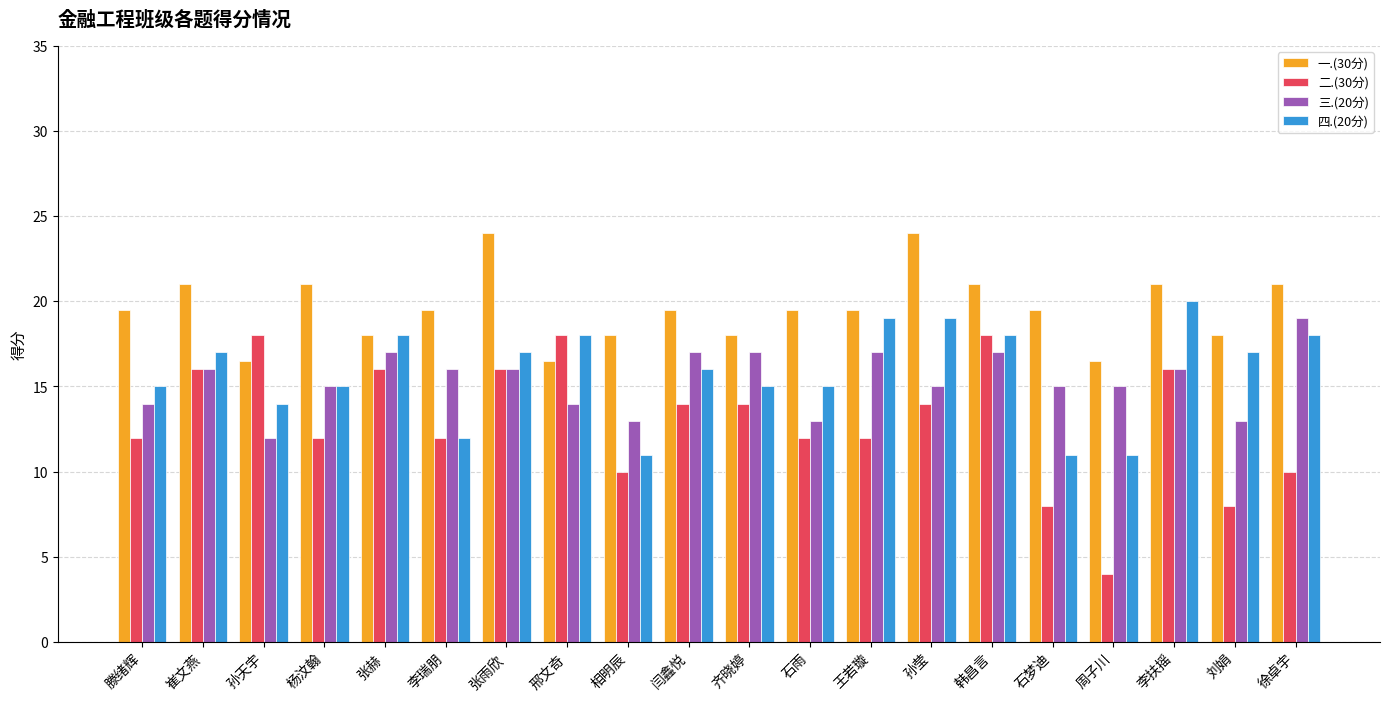

What are all the series names shown in the legend?

一.(30分), 二.(30分), 三.(20分), 四.(20分)